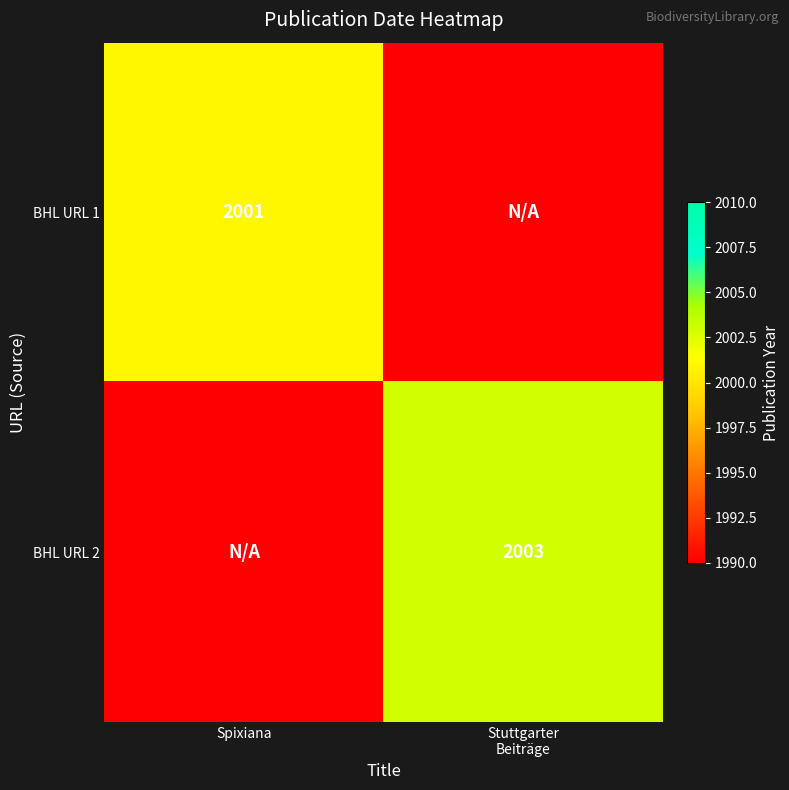

The BHL URL 1 series shows 724 at Spixiana. True or false?

False